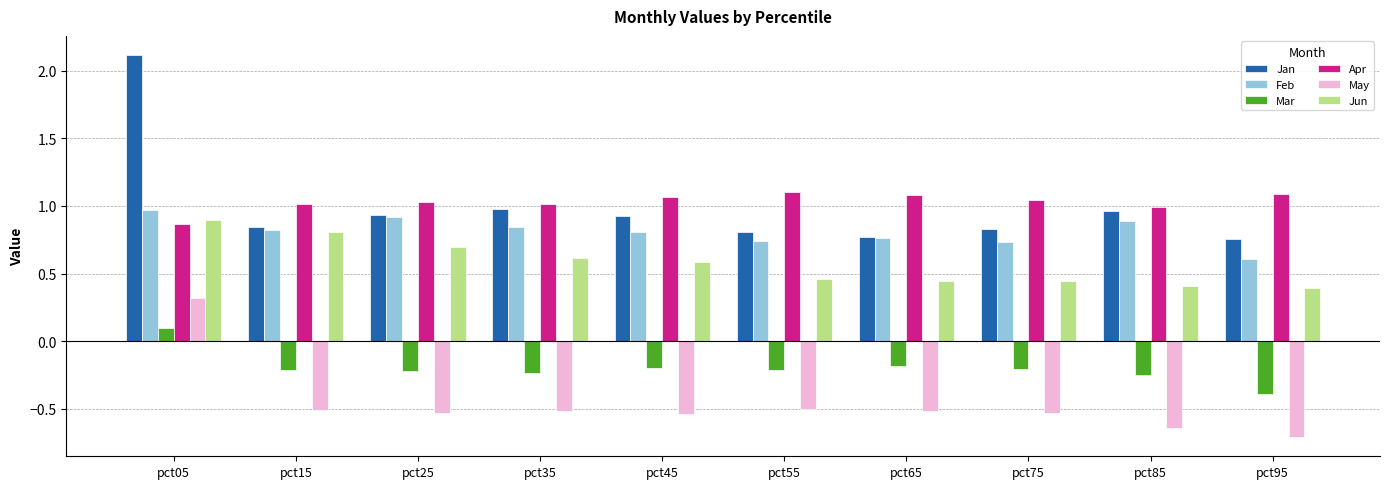

Where is Mar nearest to the value 0?

pct05